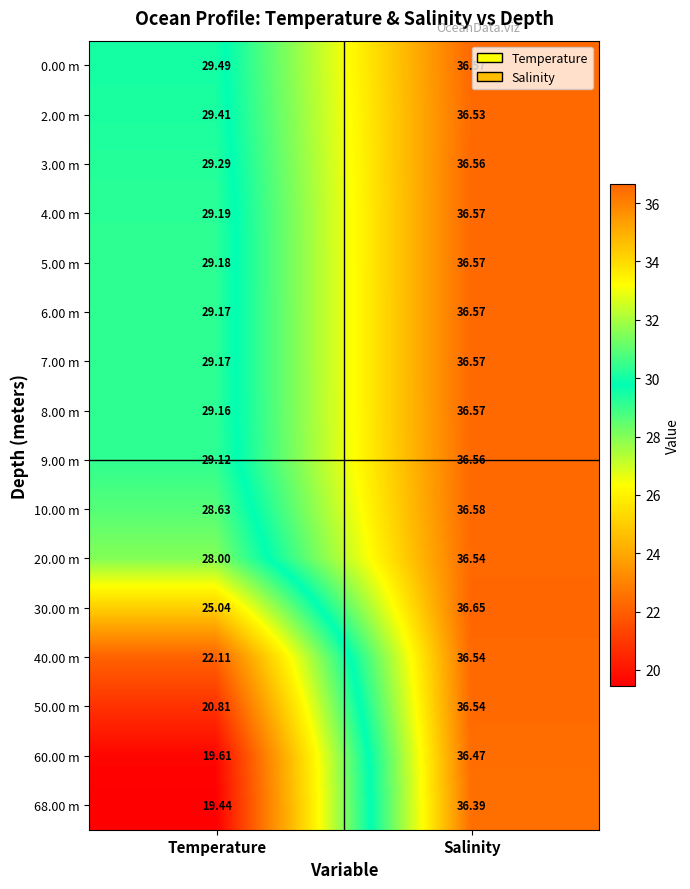

Is the value of 68.00 m at Temperature greater than the value of 8.00 m at Temperature?

No